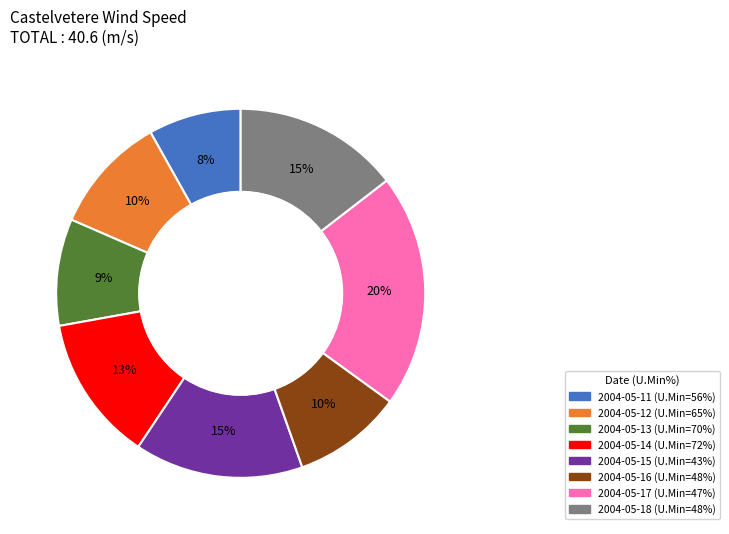

To the nearest percent, what is the average slice percentage?

12%